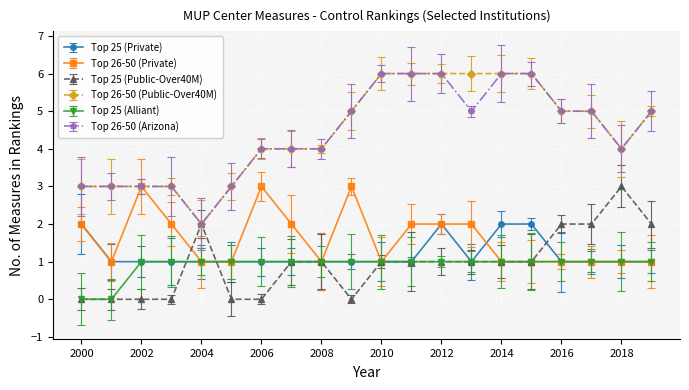

Reading left to right, what are all the values shown in this chart?

Top 25 (Private): 2	1	1	1	1	1	1	1	1	1	1	1	2	1	2	2	1	1	1	1
Top 26-50 (Private): 2	1	3	2	1	1	3	2	1	3	1	2	2	2	1	1	1	1	1	1
Top 25 (Public-Over40M): 0	0	0	0	2	0	0	1	1	0	1	1	1	1	1	1	2	2	3	2
Top 26-50 (Public-Over40M): 3	3	3	3	2	3	4	4	4	5	6	6	6	6	6	6	5	5	4	5
Top 25 (Alliant): 0	0	1	1	1	1	1	1	1	1	1	1	1	1	1	1	1	1	1	1
Top 26-50 (Arizona): 3	3	3	3	2	3	4	4	4	5	6	6	6	5	6	6	5	5	4	5